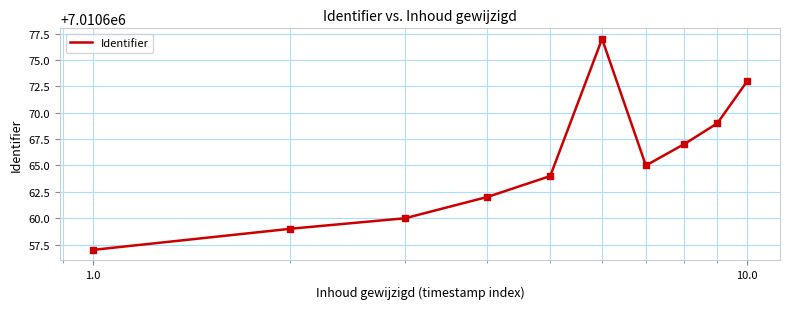

What is the change in value from 2022-01-29 13:48:32 to 2022-01-29 15:06:04?

+4